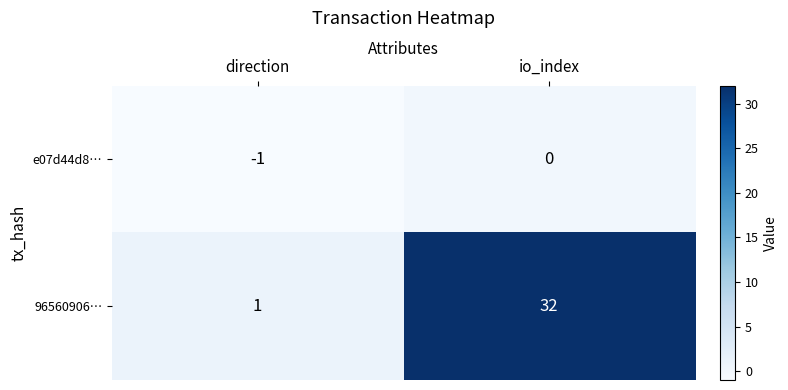

List the series in order of their peak value, highest first.

96560906…, e07d44d8…